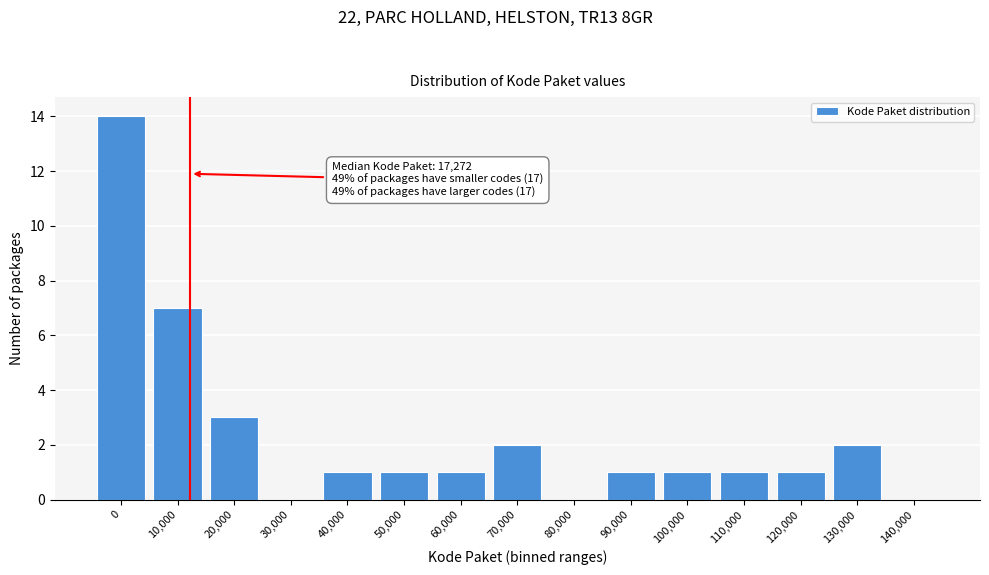

Reading left to right, what are all the values shown in this chart?

0=14	10,000=7	20,000=3	30,000=0	40,000=1	50,000=1	60,000=1	70,000=2	80,000=0	90,000=1	100,000=1	110,000=1	120,000=1	130,000=2	140,000=0